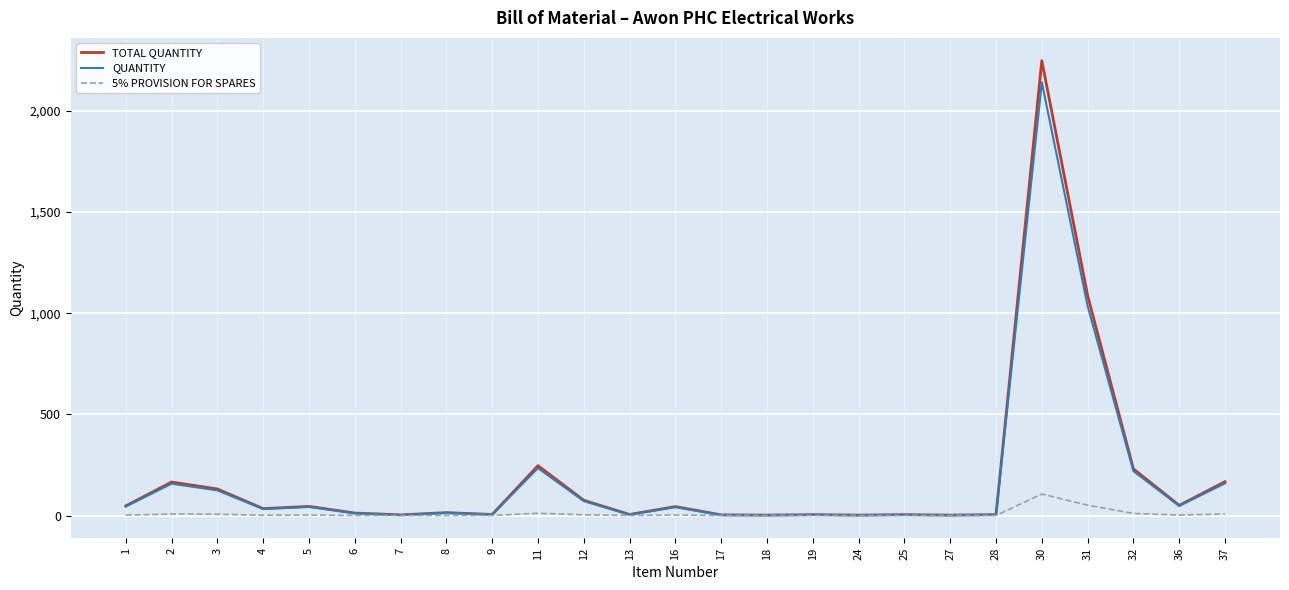

Which series has the largest range (max minus min)?

TOTAL QUANTITY